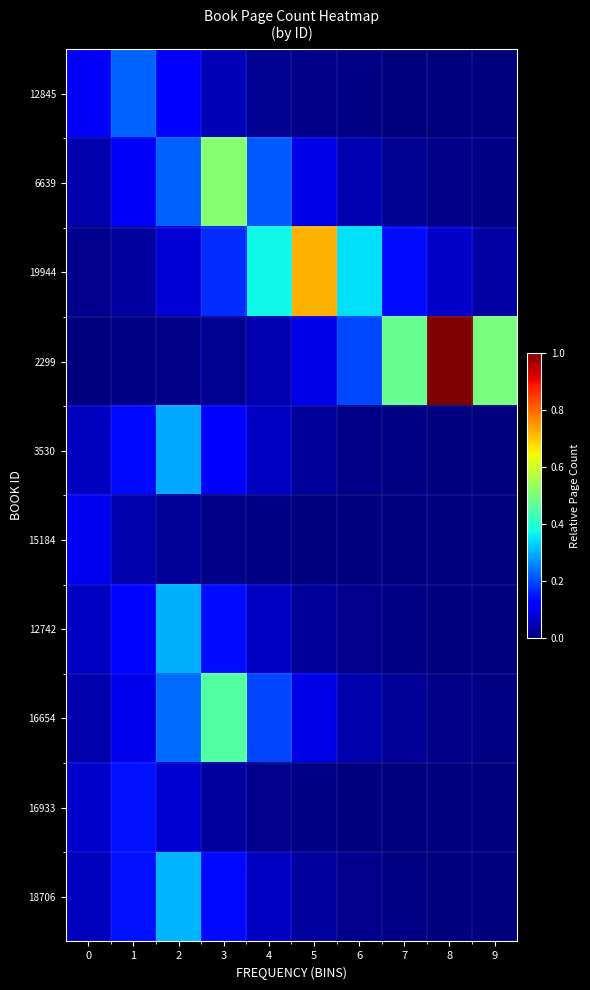

What is the maximum value shown in the chart?

1.0